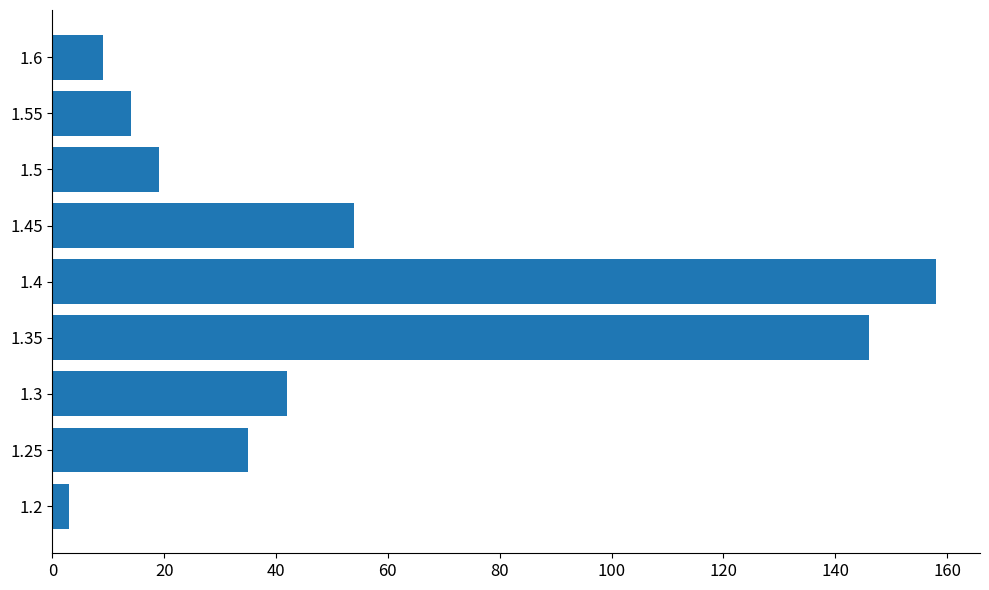

What is the change in value from 1.45 to 1.6?

-45